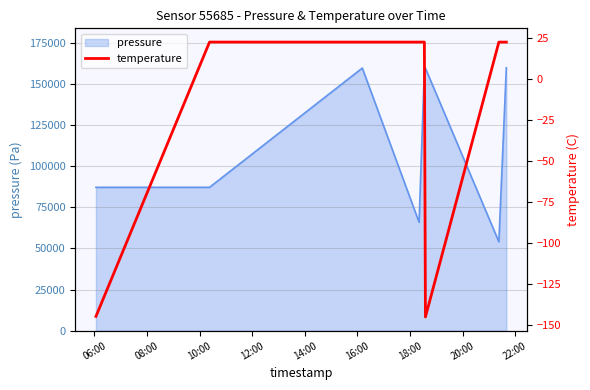

What is the lowest value of the pressure series?

54083.5